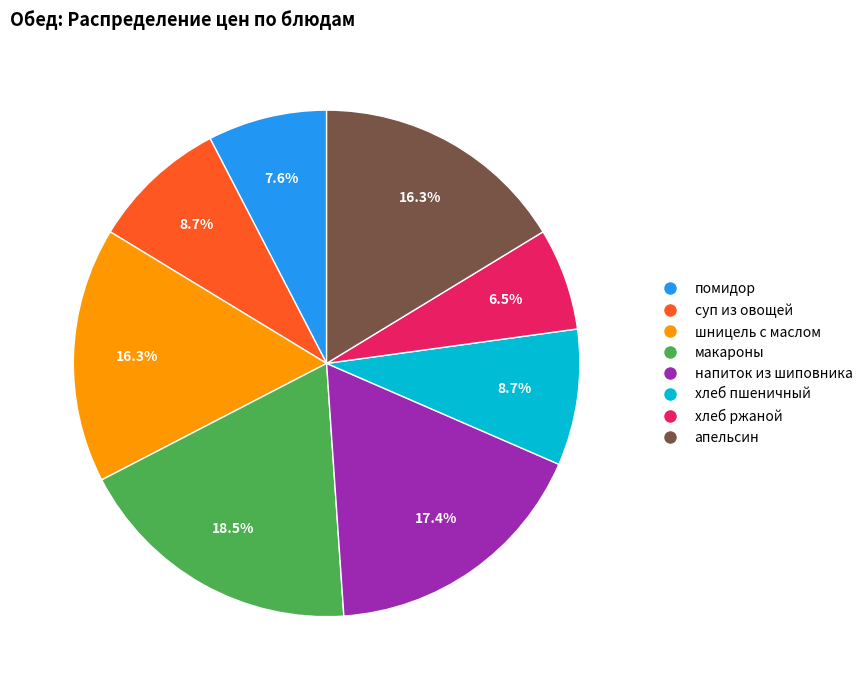

Does any single category account for the majority?

No